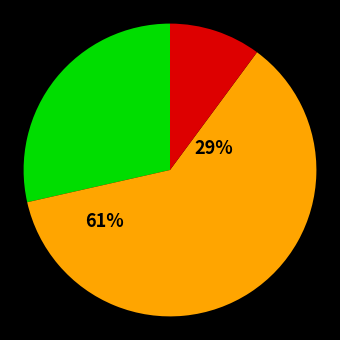

The pct45 slice represents 1% of the pie. True or false?

False